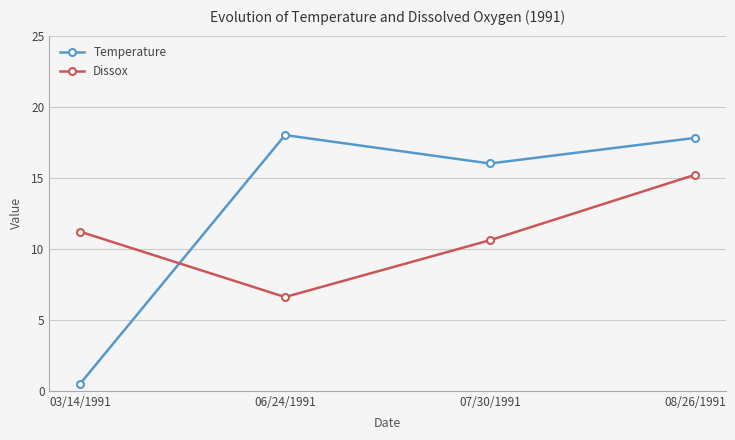

At which label is Dissox closest to 10?

07/30/1991